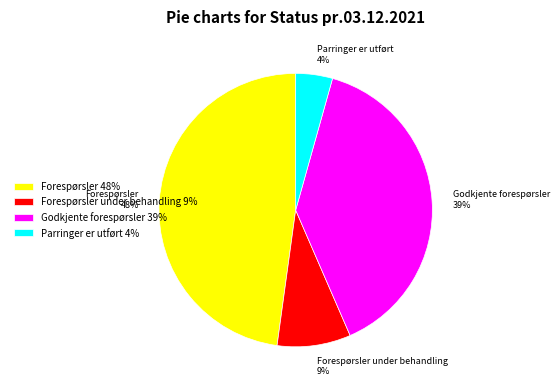

Is the sum of Godkjente forespørsler 39% and Forespørsler 48% greater than half?

Yes